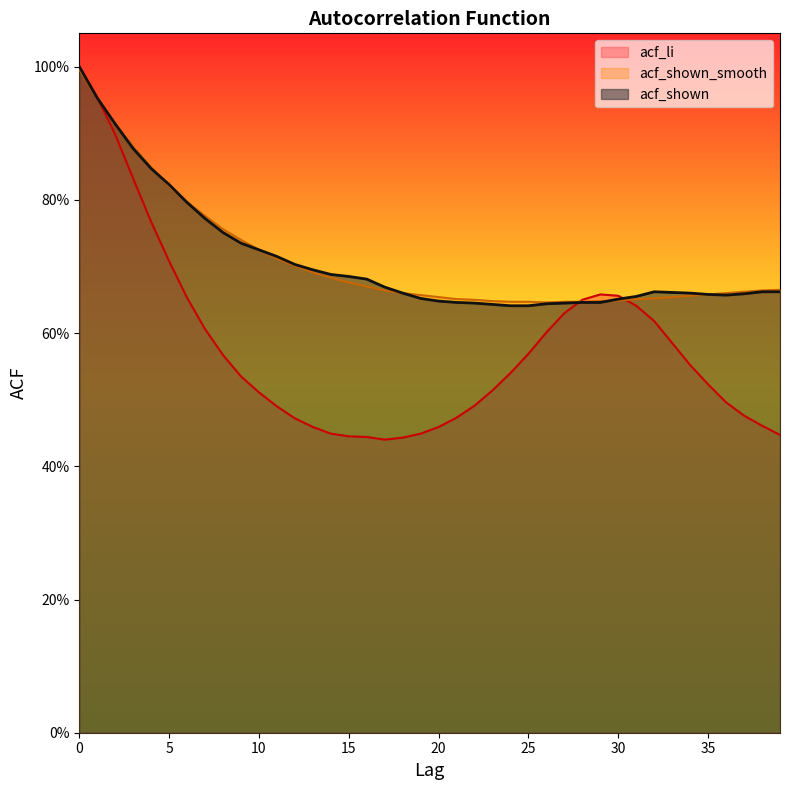

Reading left to right, extract all data points from this chart.

acf_li: 0=1.0	1=1.0	2=0.9	3=0.8	4=0.8	5=0.7	6=0.7	7=0.6	8=0.6	9=0.5	10=0.5	11=0.5	12=0.5	13=0.5	14=0.4	15=0.4	16=0.4	17=0.4	18=0.4	19=0.4	20=0.5	21=0.5	22=0.5	23=0.5	24=0.5	25=0.6	26=0.6	27=0.6	28=0.7	29=0.7	30=0.7	31=0.6	32=0.6	33=0.6	34=0.6	35=0.5	36=0.5	37=0.5	38=0.5	39=0.4
acf_shown_smooth: 0=1.0	1=1.0	2=0.9	3=0.9	4=0.8	5=0.8	6=0.8	7=0.8	8=0.8	9=0.7	10=0.7	11=0.7	12=0.7	13=0.7	14=0.7	15=0.7	16=0.7	17=0.7	18=0.7	19=0.7	20=0.7	21=0.7	22=0.7	23=0.6	24=0.6	25=0.6	26=0.6	27=0.6	28=0.6	29=0.6	30=0.6	31=0.7	32=0.7	33=0.7	34=0.7	35=0.7	36=0.7	37=0.7	38=0.7	39=0.7
acf_shown: 0=1.0	1=1.0	2=0.9	3=0.9	4=0.8	5=0.8	6=0.8	7=0.8	8=0.8	9=0.7	10=0.7	11=0.7	12=0.7	13=0.7	14=0.7	15=0.7	16=0.7	17=0.7	18=0.7	19=0.7	20=0.6	21=0.6	22=0.6	23=0.6	24=0.6	25=0.6	26=0.6	27=0.6	28=0.6	29=0.6	30=0.7	31=0.7	32=0.7	33=0.7	34=0.7	35=0.7	36=0.7	37=0.7	38=0.7	39=0.7